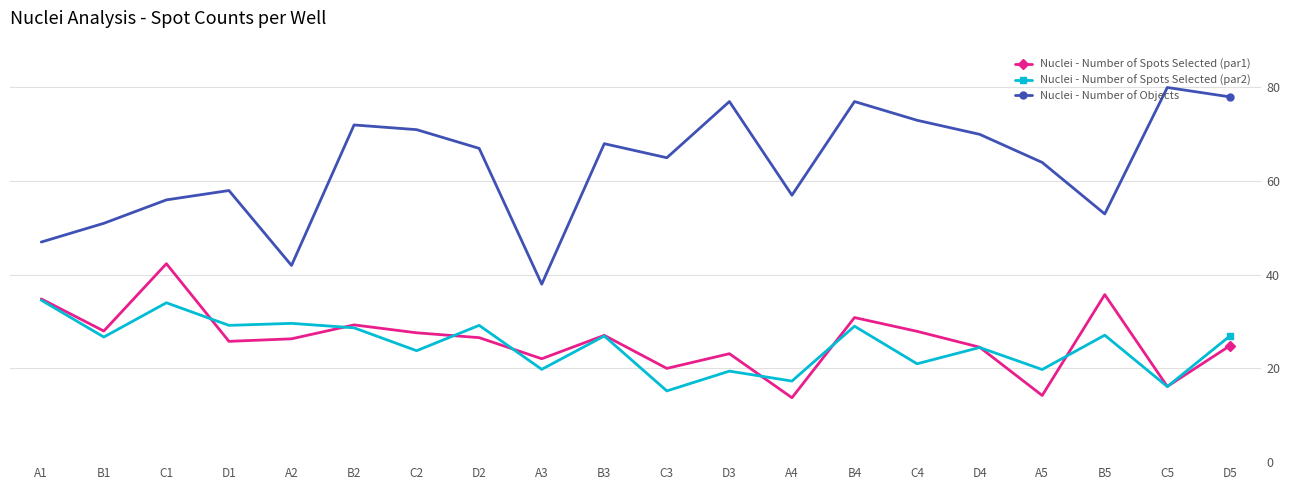

Is this an area chart (filled region under the line)?

No